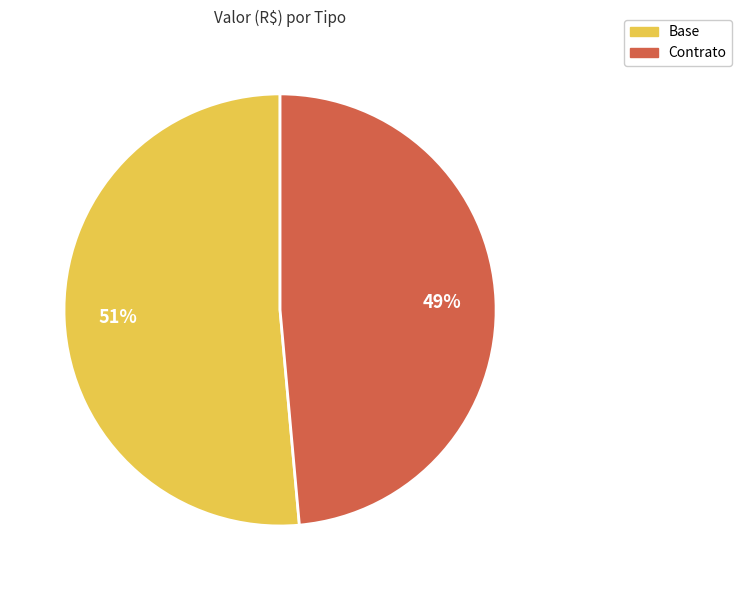

Combined, do Base and Contrato account for over 50%?

Yes